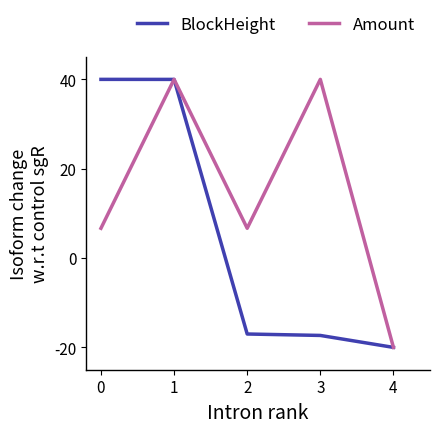

Which series has the largest total across all categories?

Amount